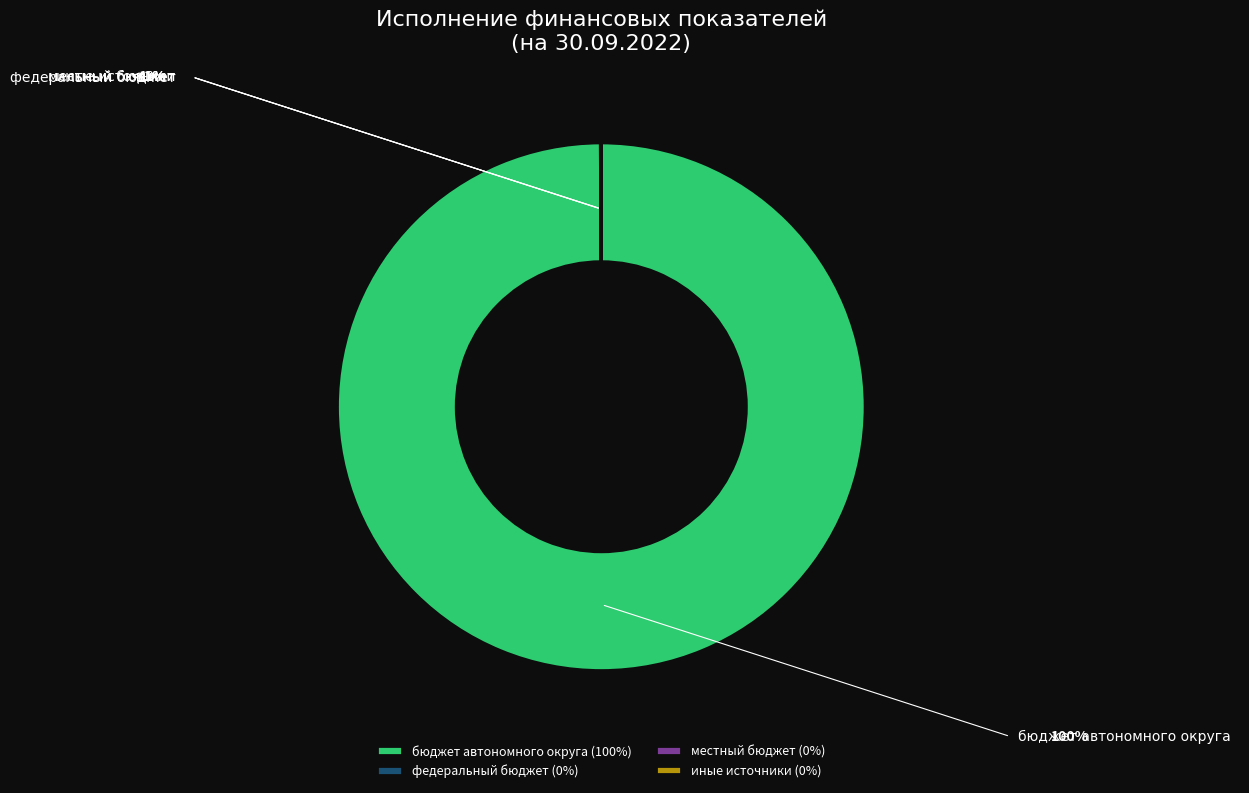

What is the largest slice in the pie chart?

бюджет автономного округа